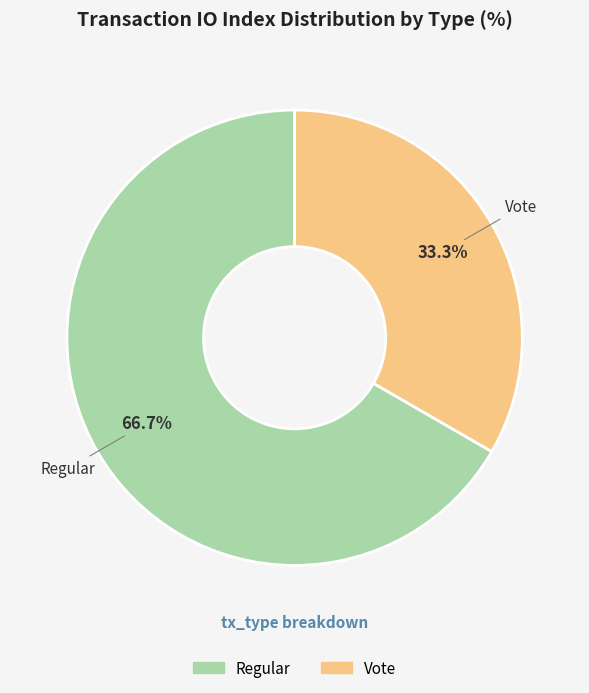

How much of the chart is everything except Vote?

66.7%